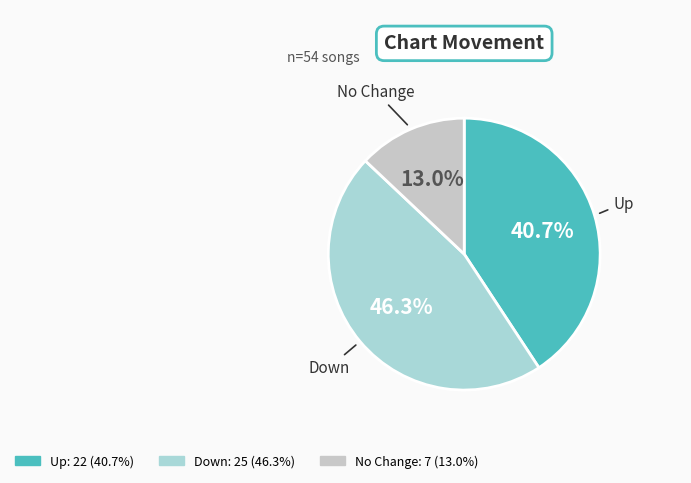

To the nearest percent, what is the difference between the largest and smallest slice percentages?

33%